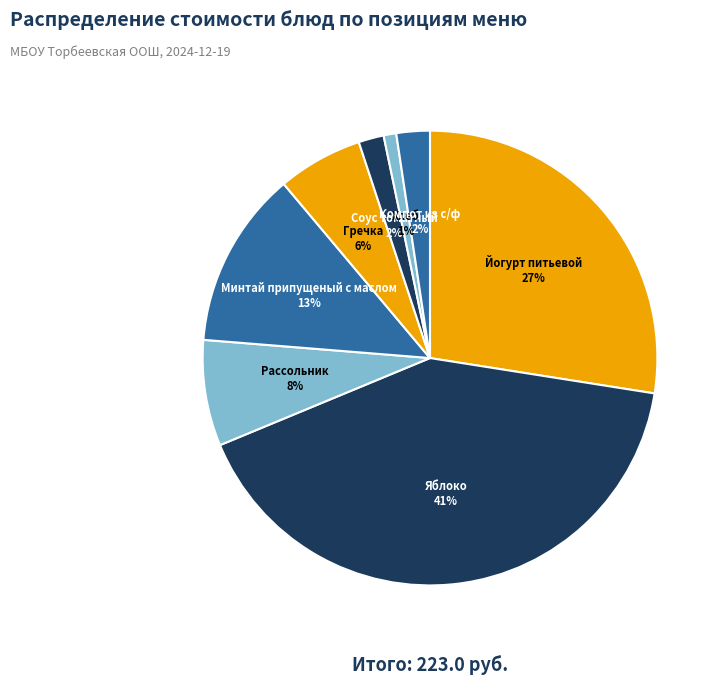

To the nearest percent, what is the combined percentage of Гречка and Яблоко?

47%